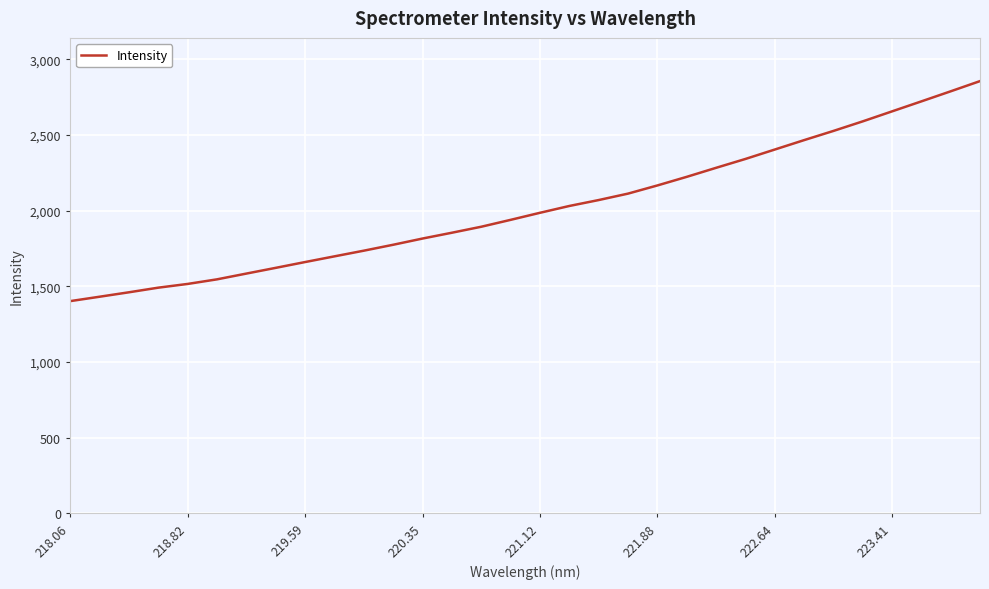

What is the smallest value displayed?

1402.4